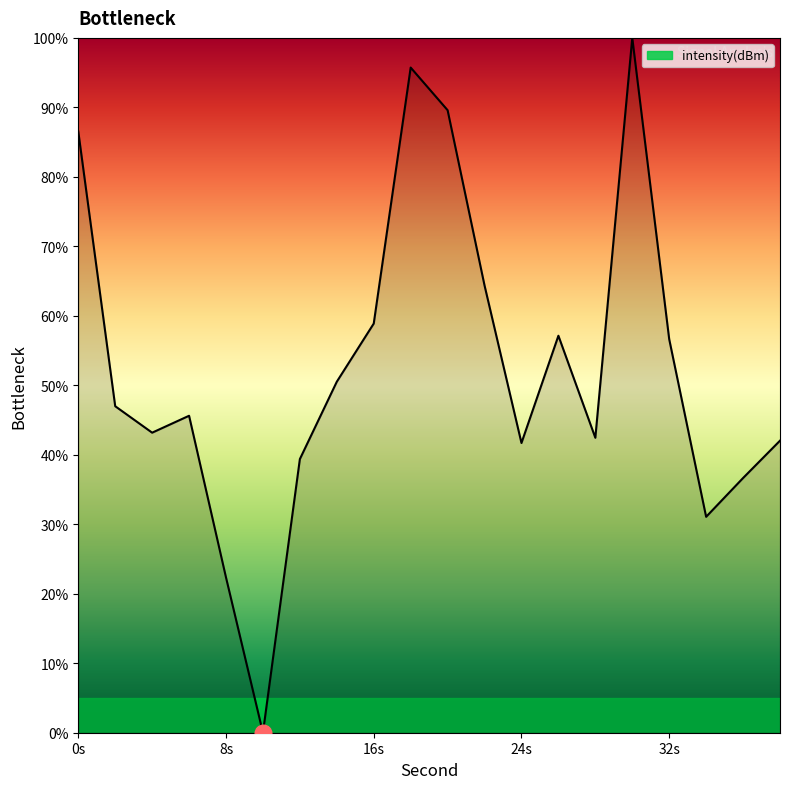

What is the maximum value shown in the chart?

100.0